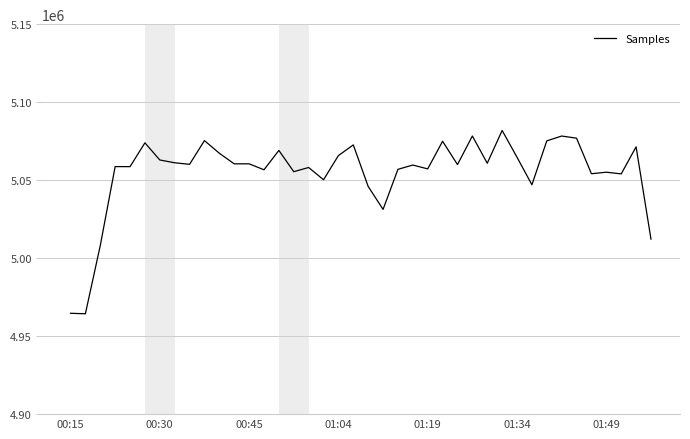

Is this an area chart (filled region under the line)?

No